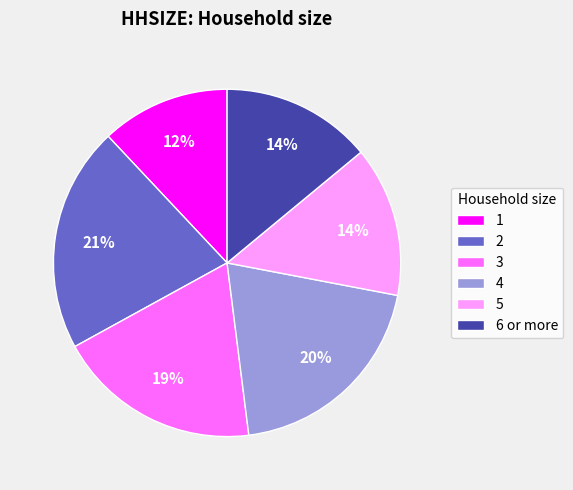

Combined, do 6 or more and 5 account for over 50%?

No